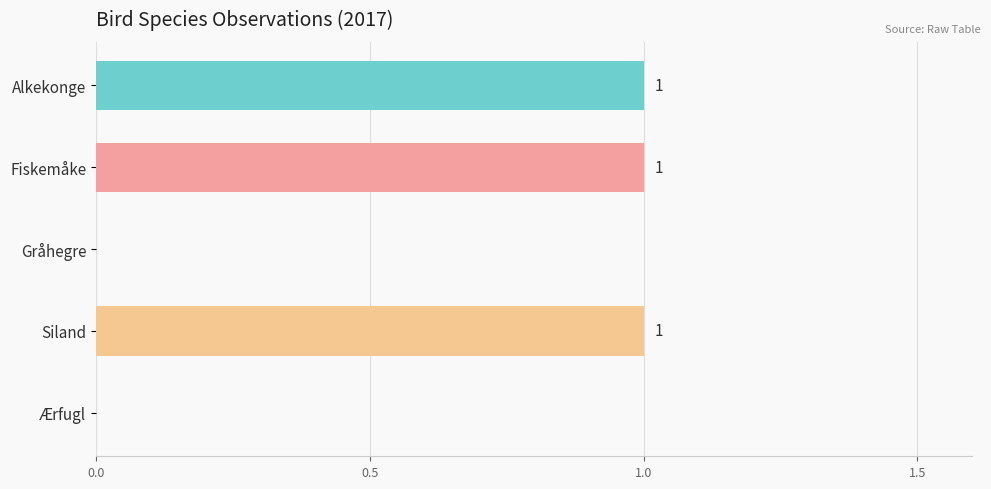

Reading bottom to top, what are all the values shown in this chart?

Ærfugl=0	Siland=1	Gråhegre=0	Fiskemåke=1	Alkekonge=1